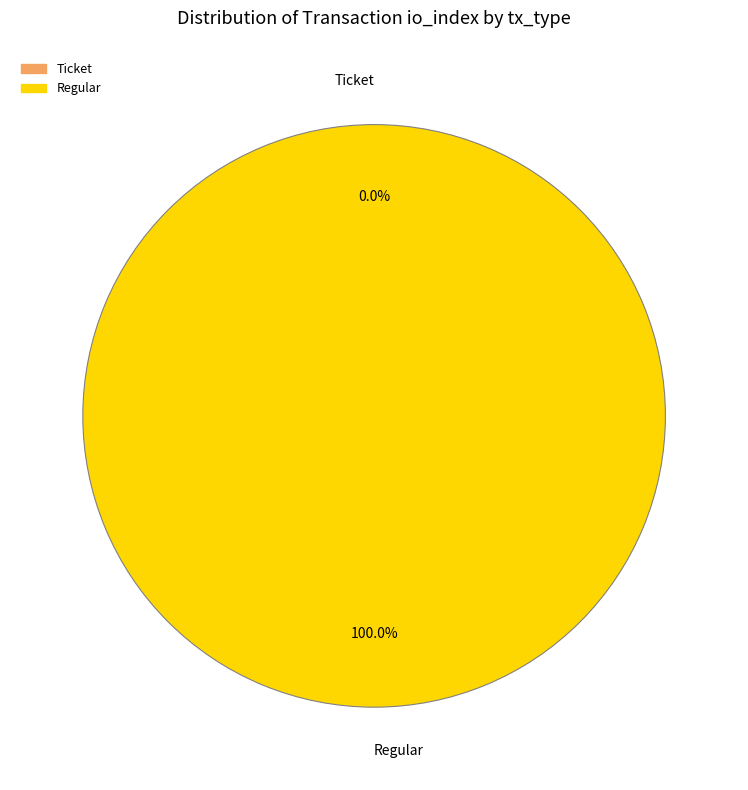

To the nearest percent, what is the combined percentage of Ticket and Regular?

100%